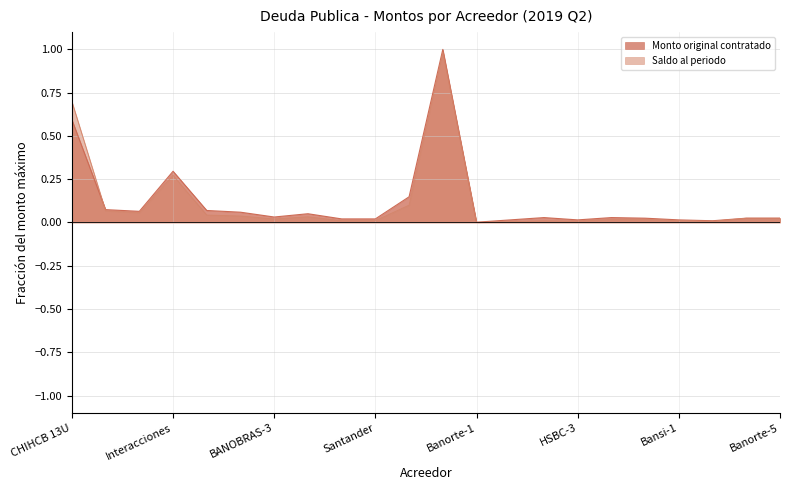

Does the chart have visible grid lines?

Yes